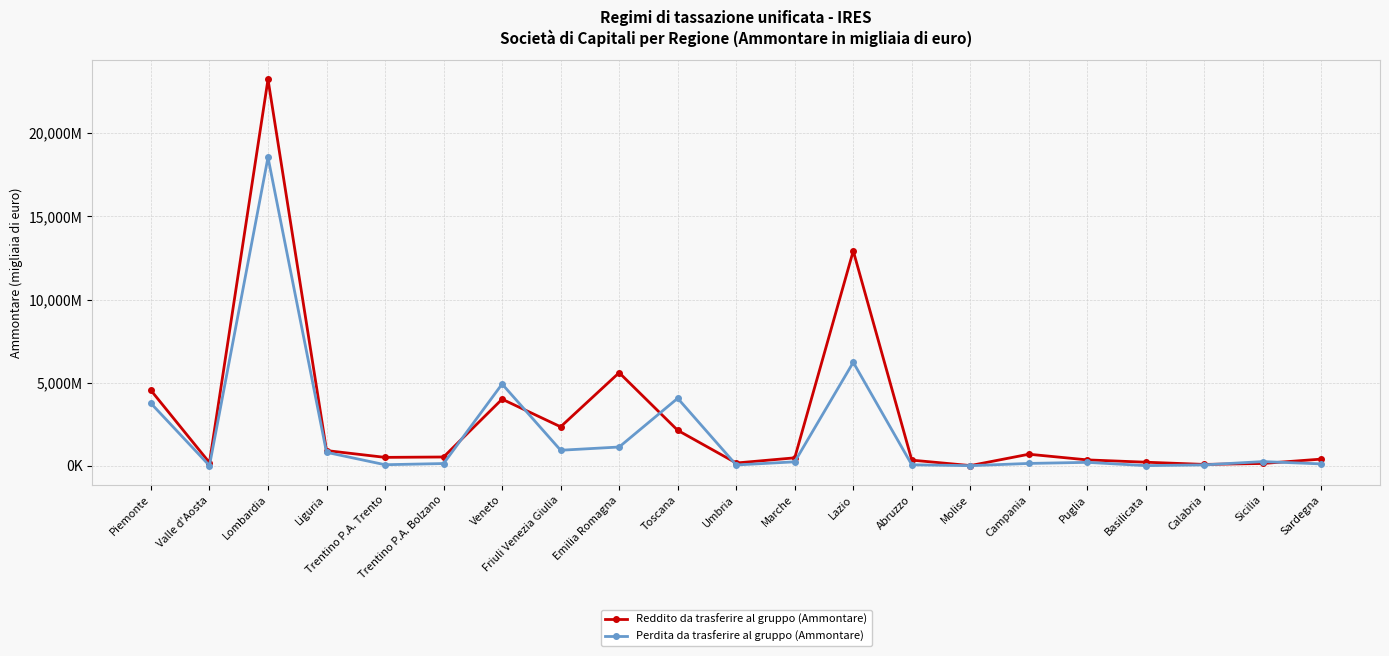

What is the average value of the Perdita da trasferire al gruppo (Ammontare) series?

1991398